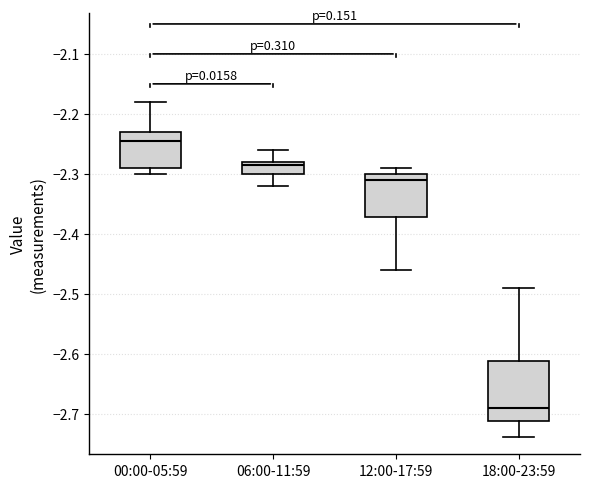

Comparing the boxes themselves (not the whiskers), which one is the tallest?

18:00-23:59